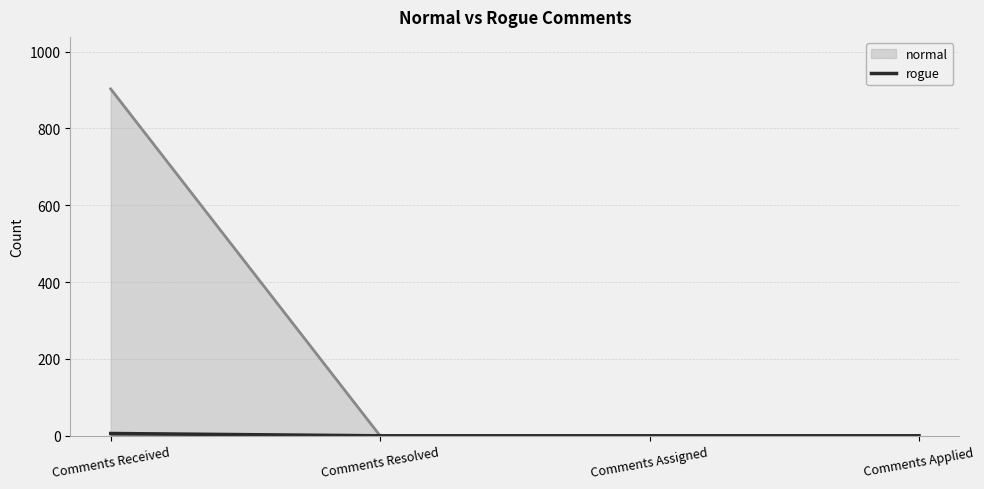

Between Comments Received and Comments Assigned, which series saw the biggest shift?

normal